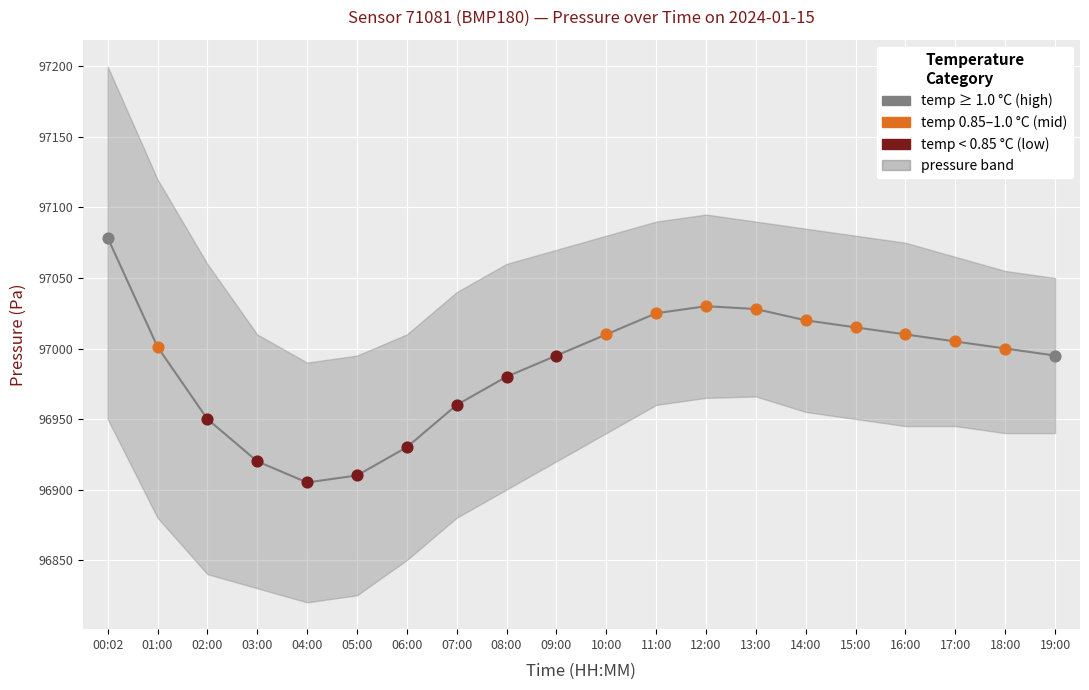

What is the change in value from 04:00 to 18:00?

+95.0